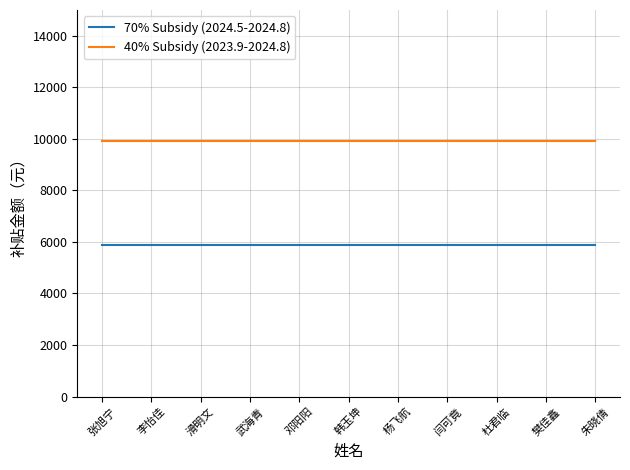

Reading right to left, transcribe all the data shown in this chart.

70% Subsidy (2024.5-2024.8): 5880	5880	5880	5880	5880	5880	5880	5880	5880	5880	5880
40% Subsidy (2023.9-2024.8): 9920	9920	9920	9920	9920	9920	9920	9920	9920	9920	9920